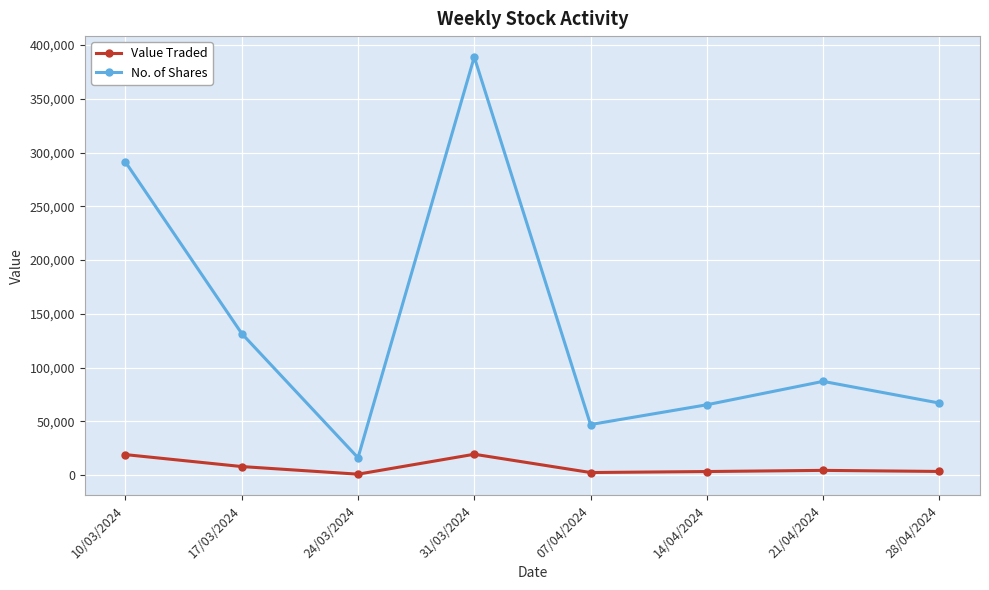

What is the label of the 2nd point from the right?

21/04/2024